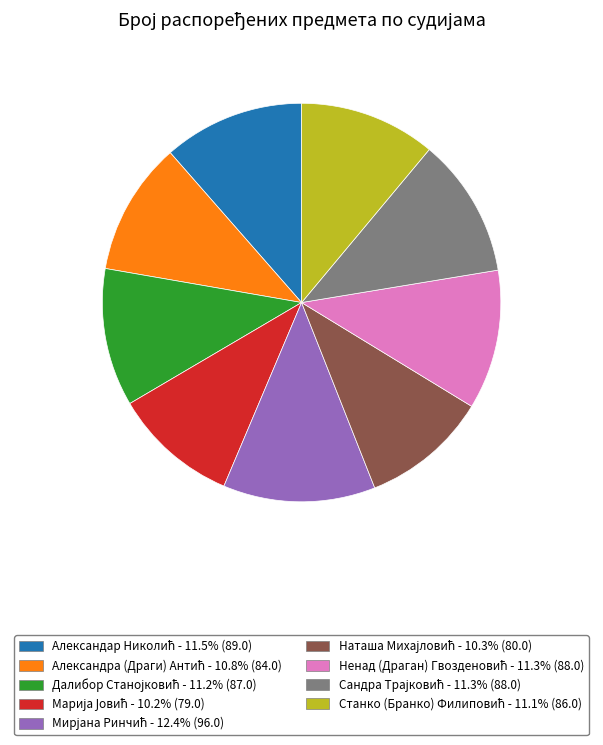

Is there any slice that represents more than half of the pie?

No